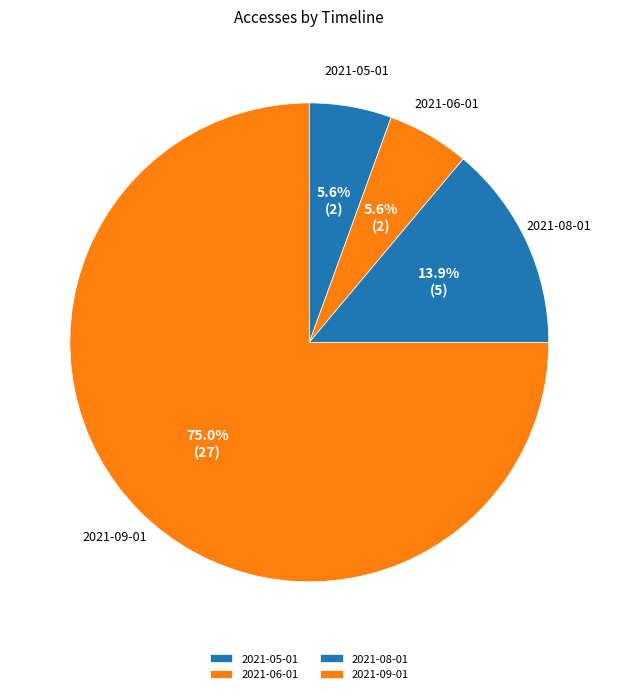

What percentage is the 2021-08-01 slice, to the nearest percent?

14%